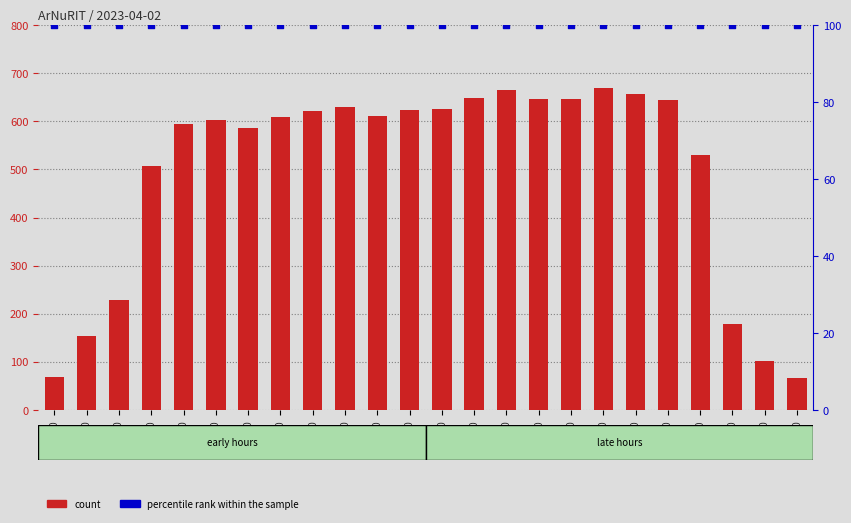

Which series has the largest Y range (max minus min)?

count